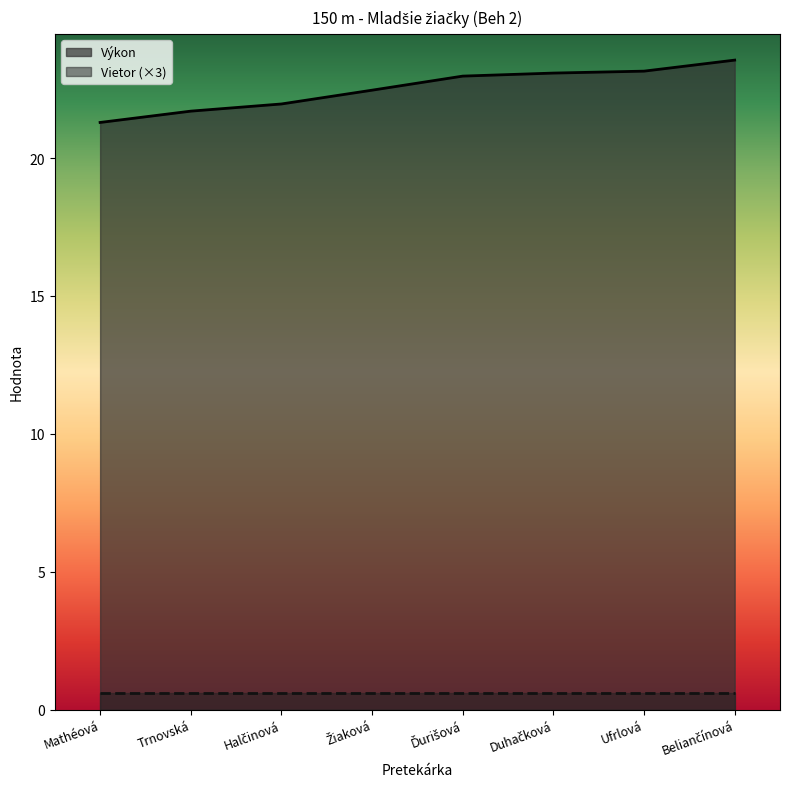

What is the change in value from Žiaková to Duhačková?

+0.6